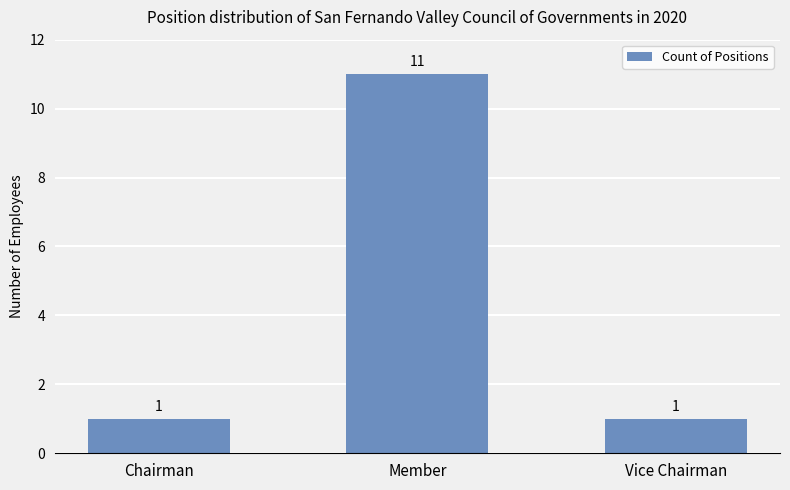

Reading left to right, transcribe all the data shown in this chart.

1	11	1